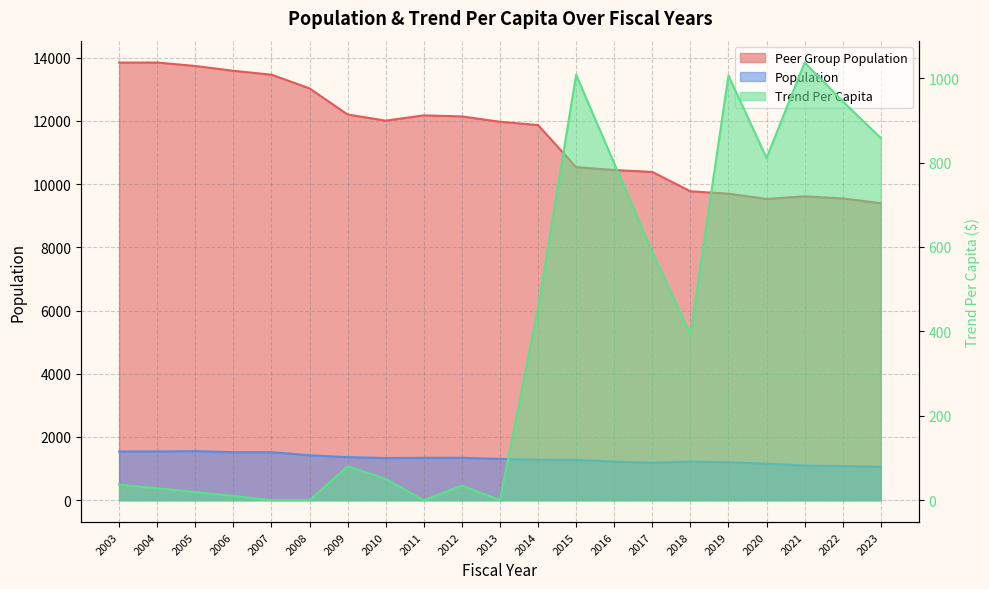

How many values in Trend Per Capita are above zero?

17